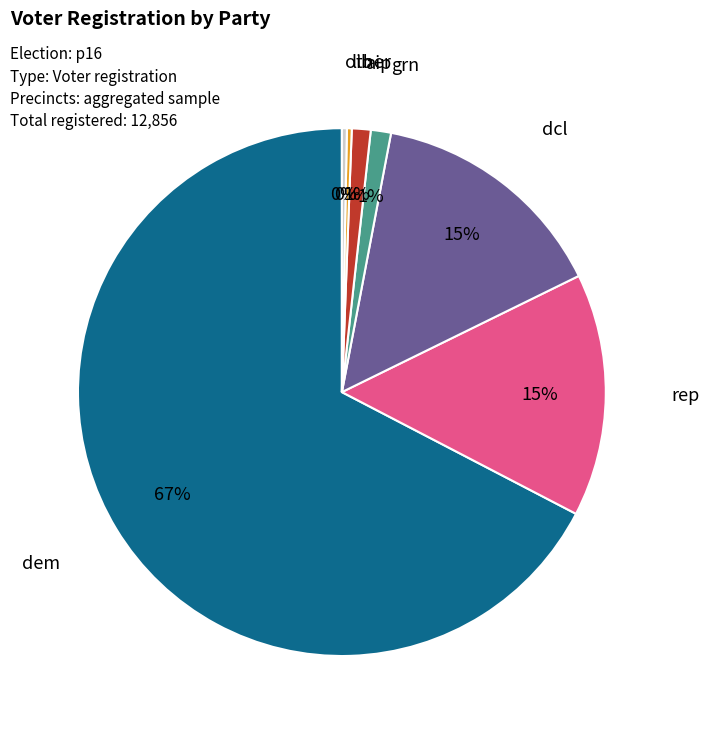

To the nearest percent, what is the difference between the aip and other slice percentages?

1%